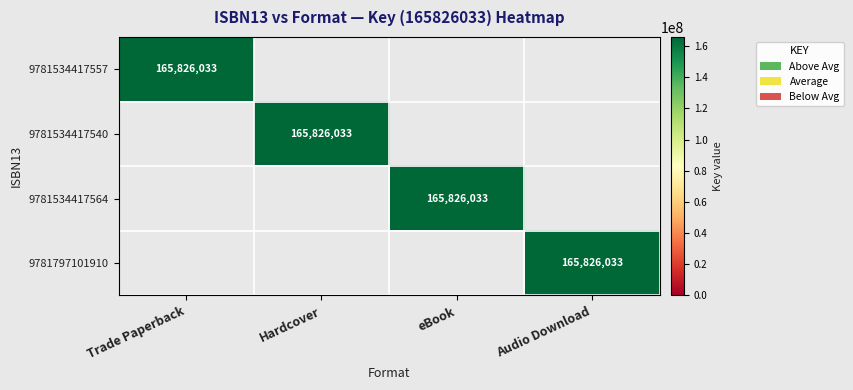

The 9781534417557 series shows 228771265 at Trade Paperback. True or false?

False